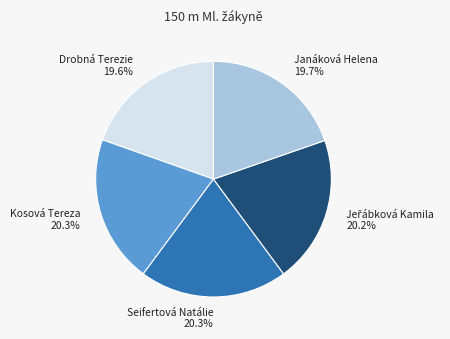

Approximately how many times larger is the value at Janáková Helena compared to Kosová Tereza?

1.0